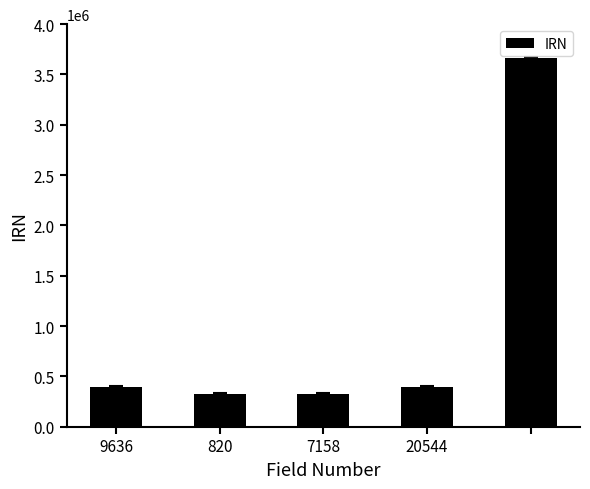

What is the minimum value shown in the chart?

323527